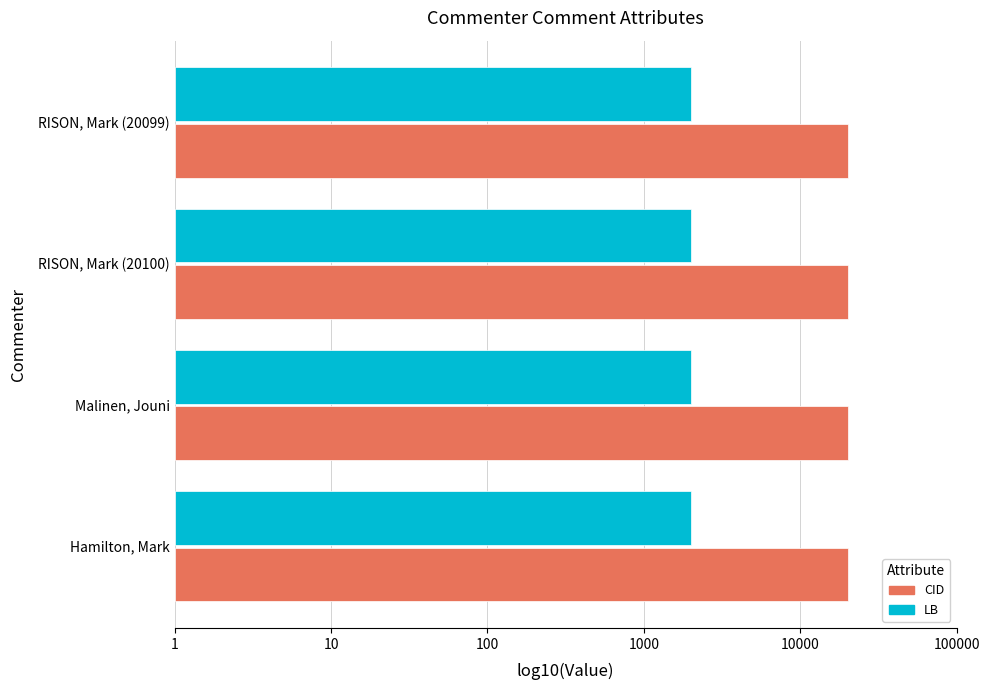

What are all the series names shown in the legend?

CID, LB